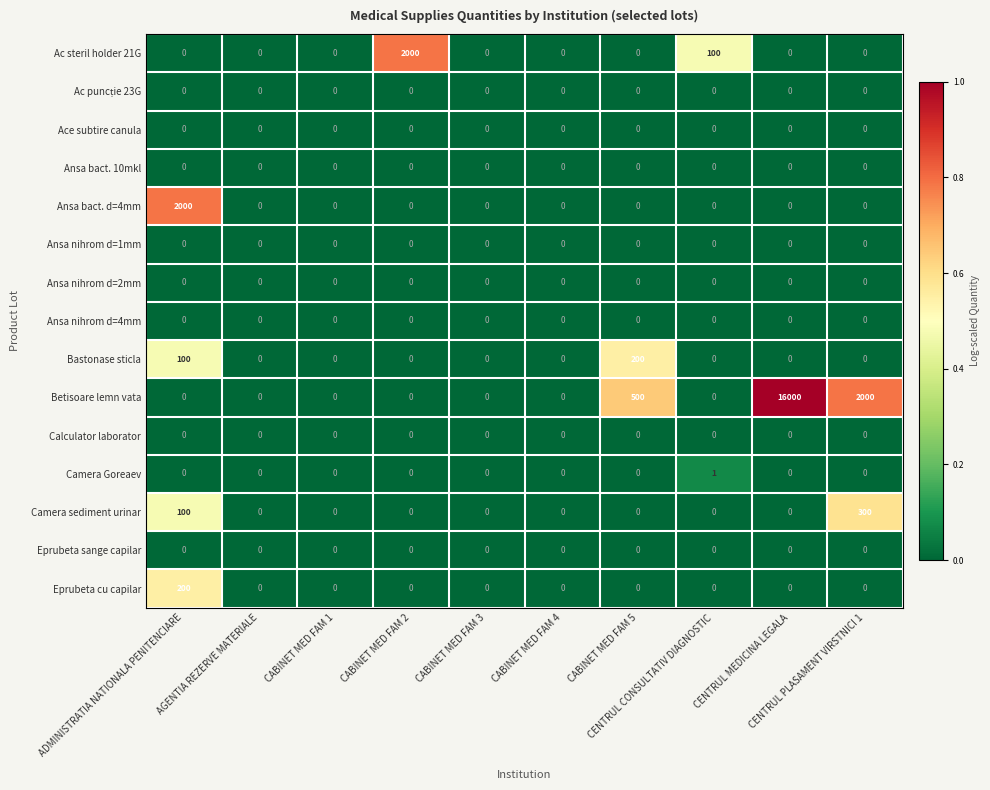

At how many categories does at least one series exceed 1058?

4